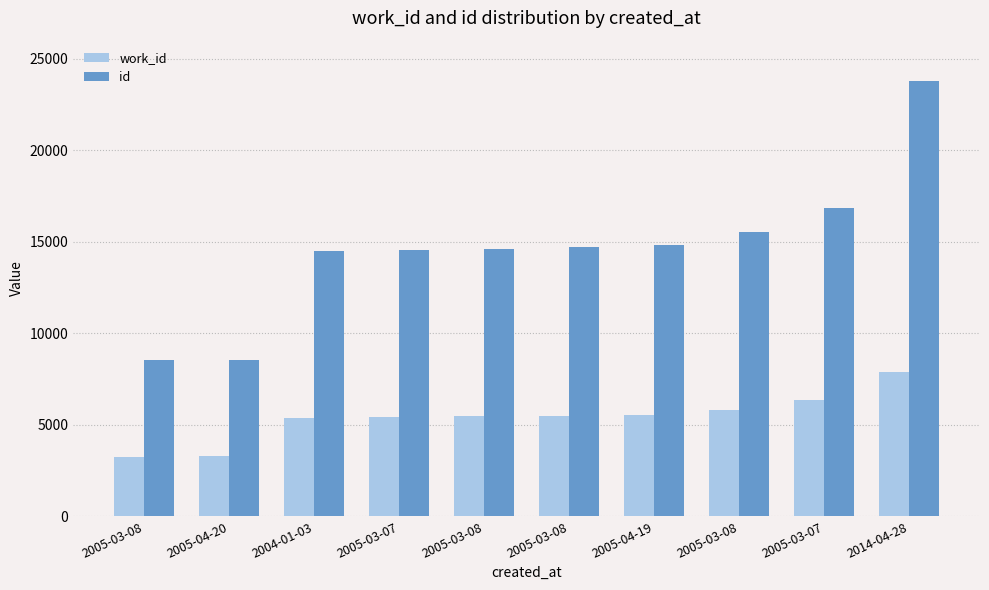

What is the average value of the work_id series?

5404